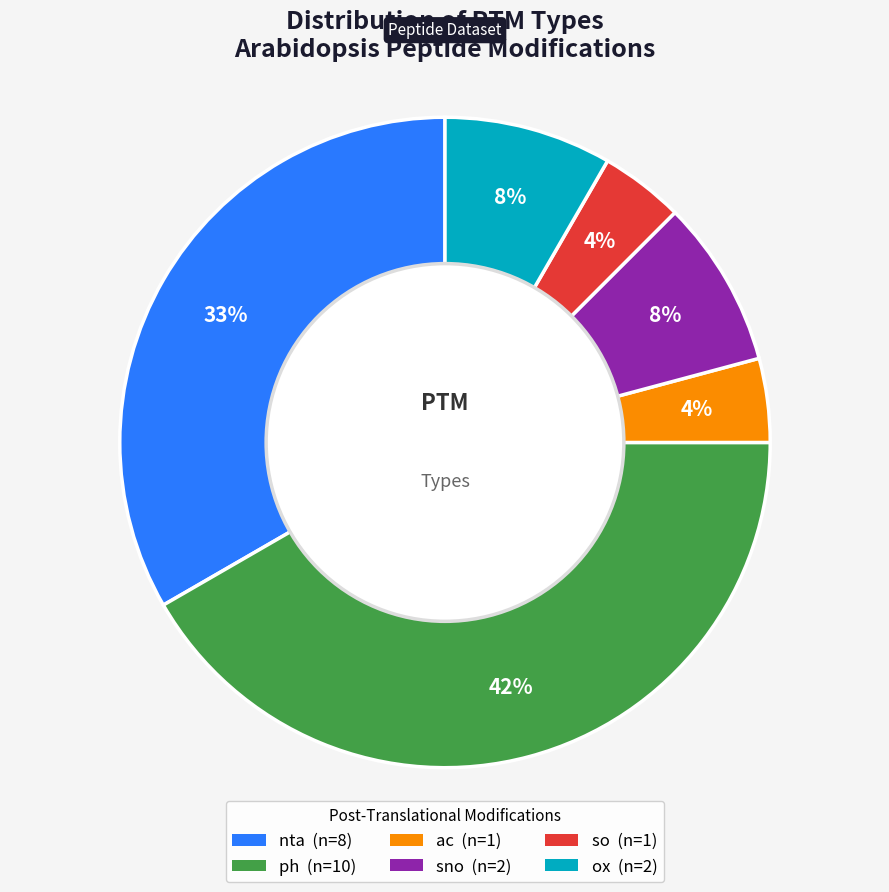

Does any single category account for the majority?

No